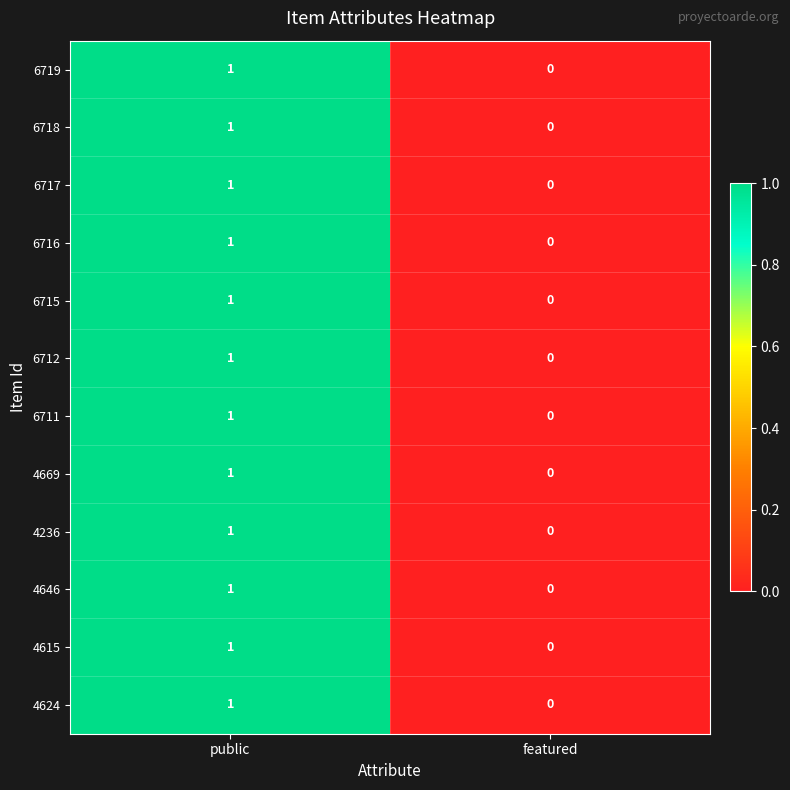

At which category is the sum across all series the highest?

public